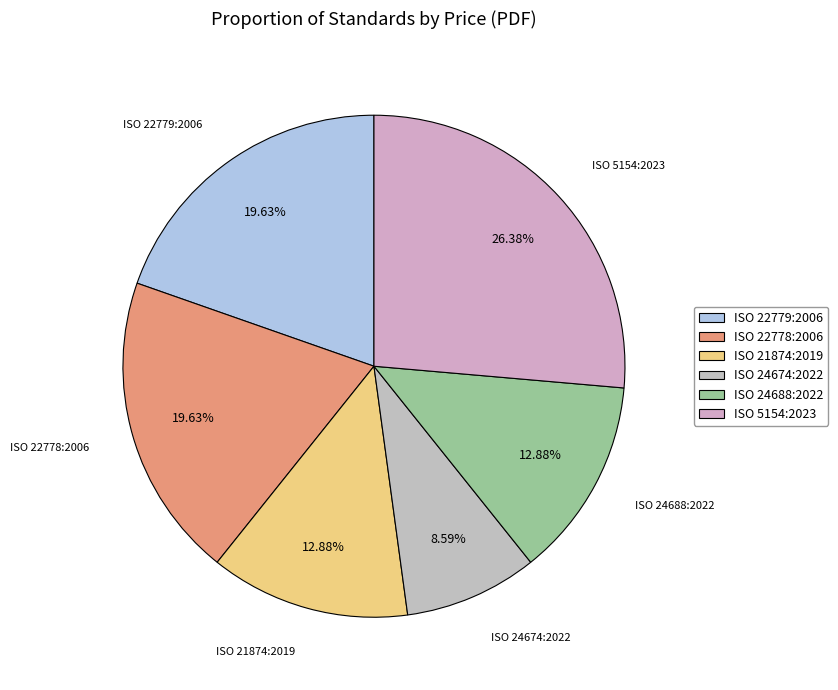

To the nearest percent, what is the difference between the ISO 5154:2023 and ISO 24674:2022 slice percentages?

18%